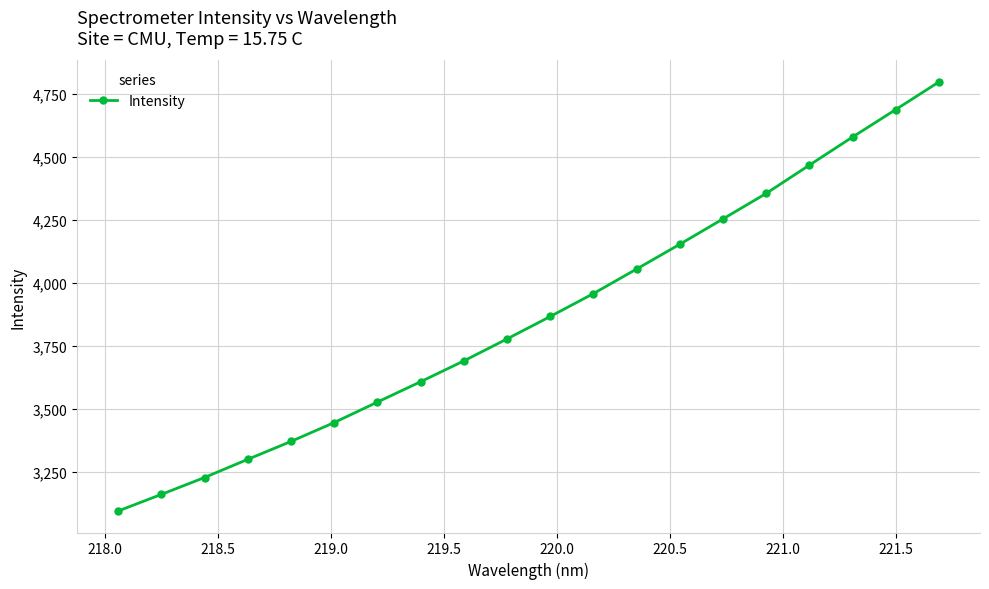

What is the maximum value shown in the chart?

4796.4